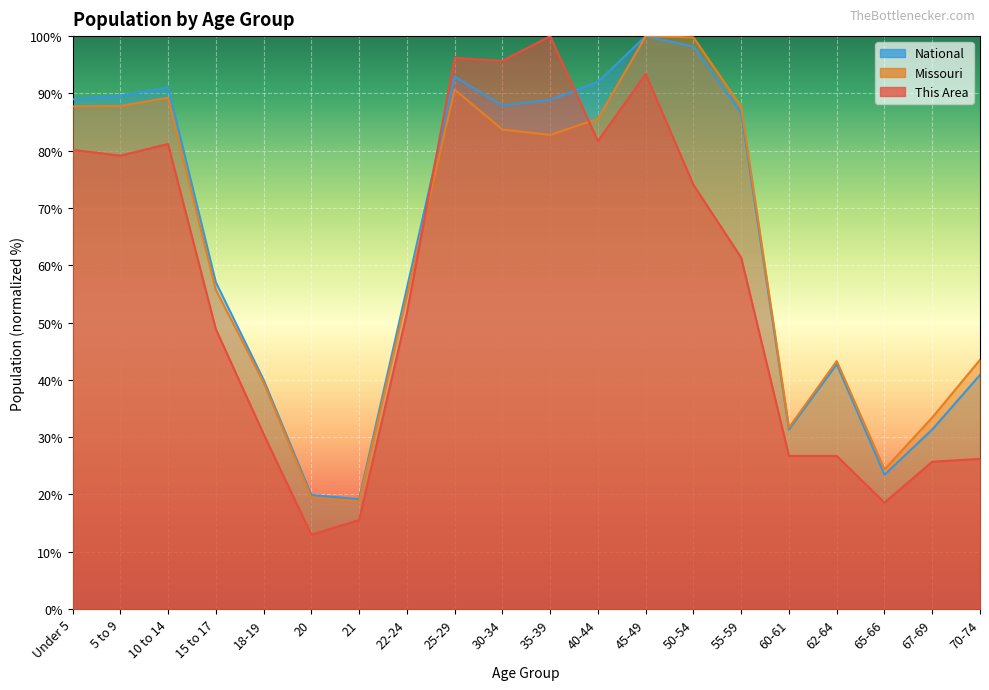

Reading left to right, list all the values displayed in this chart.

This Area: 80.2	79.1	81.2	48.9	30.5	13.0	15.5	51.7	96.2	95.7	100.0	81.7	93.4	74.0	61.3	26.7	26.7	18.6	25.7	26.2
Missouri: 87.7	87.8	89.2	55.7	39.6	19.5	18.8	54.7	90.7	83.7	82.8	85.6	100.0	99.8	87.7	31.7	43.3	24.4	33.4	43.5
National: 89.0	89.6	91.1	57.0	40.0	19.9	19.2	56.0	92.9	87.9	88.9	92.0	100.0	98.2	86.6	31.3	42.7	23.4	31.3	40.9